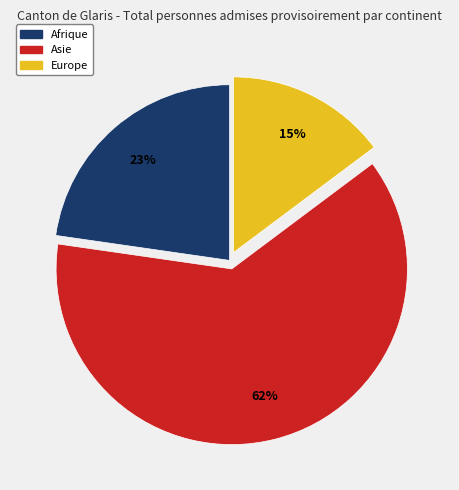

To the nearest percent, what is the average slice percentage?

33%